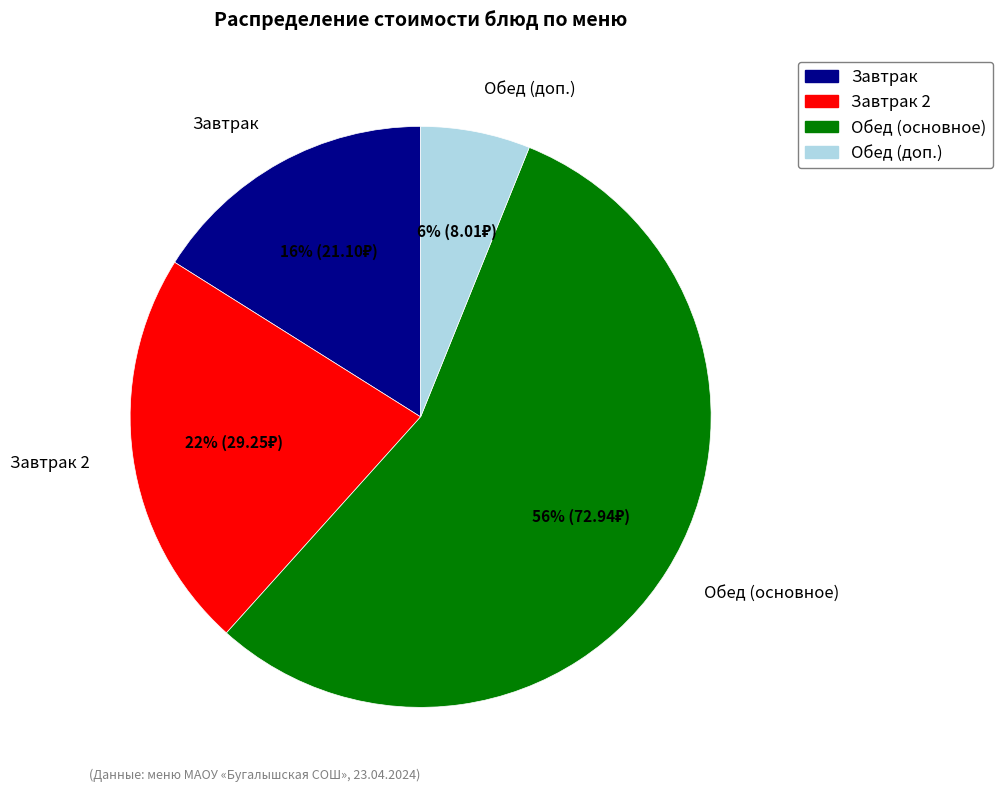

Is there a majority slice in this chart?

Yes